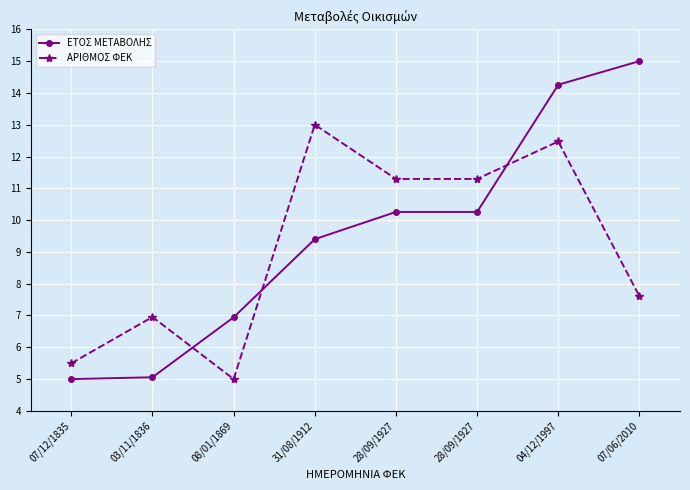

What is the sum of all ΕΤΟΣ ΜΕΤΑΒΟΛΗΣ values?

76.2